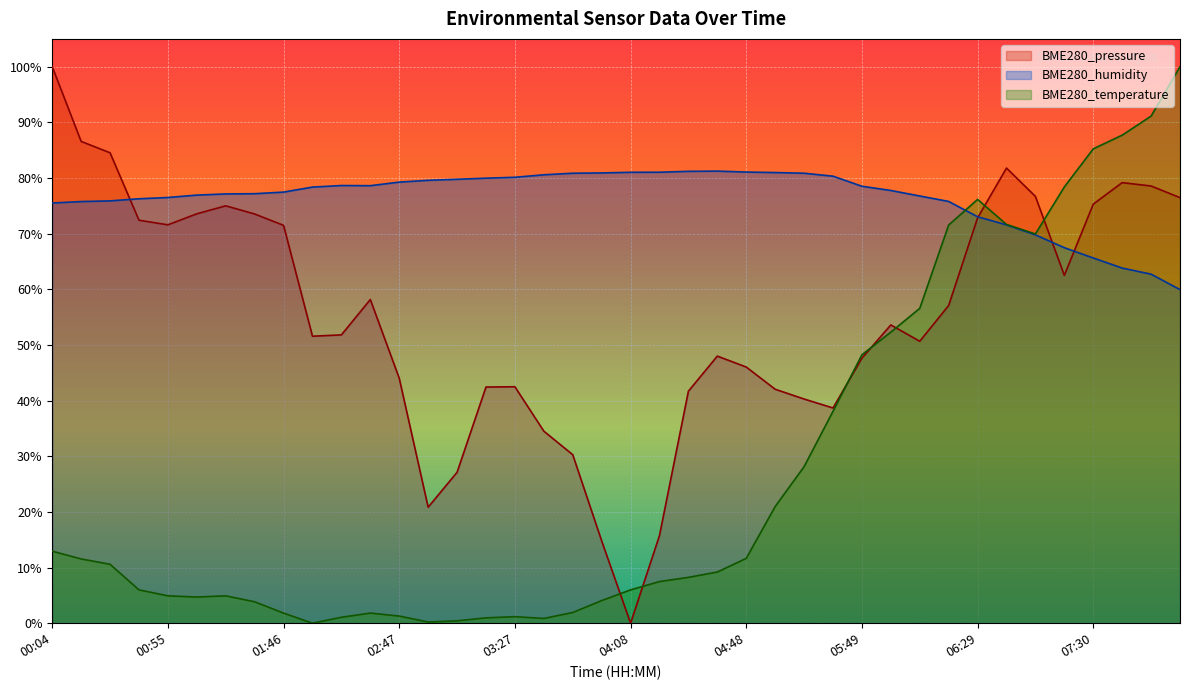

Reading left to right, extract all data points from this chart.

BME280_pressure: 100.0	86.6	84.5	72.4	71.6	73.6	75.0	73.5	71.5	51.6	51.8	58.2	44.0	20.8	27.1	42.4	42.5	34.5	30.3	14.8	0.0	15.8	41.7	48.0	46.0	42.0	40.3	38.7	47.6	53.6	50.7	57.1	72.8	81.8	76.7	62.5	75.3	79.2	78.6	76.5
BME280_humidity: 75.5	75.8	75.9	76.3	76.5	76.9	77.1	77.2	77.5	78.4	78.7	78.6	79.3	79.6	79.8	80.0	80.1	80.6	80.9	80.9	81.0	81.0	81.2	81.2	81.1	81.0	80.9	80.3	78.5	77.8	76.8	75.8	73.0	71.6	69.8	67.5	65.6	63.8	62.7	60.0
BME280_temperature: 12.9	11.6	10.6	6.0	4.9	4.7	4.9	3.9	1.8	0.0	1.1	1.8	1.3	0.2	0.4	1.0	1.2	0.9	1.9	4.1	6.0	7.5	8.2	9.2	11.7	21.0	28.1	38.1	48.2	52.3	56.6	71.6	76.1	71.7	69.9	78.4	85.2	87.7	91.1	100.0